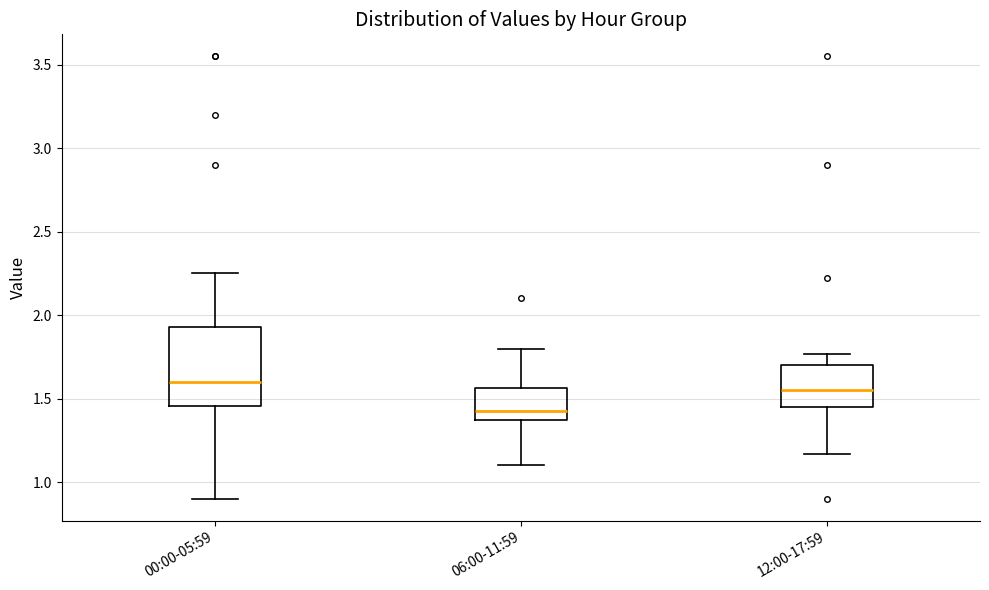

Which box's median line is the lowest?

06:00-11:59